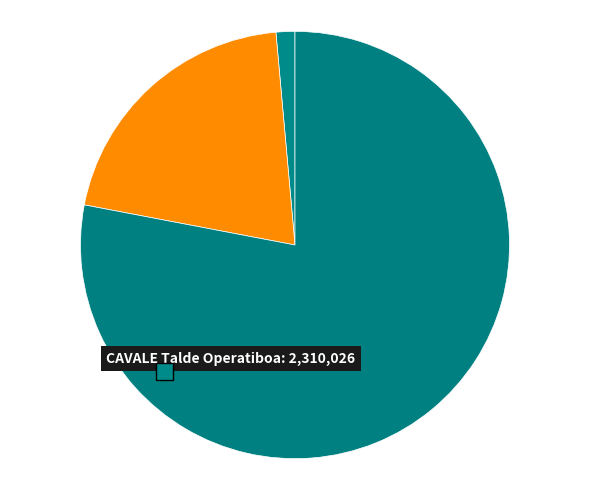

Which slice is the largest?

CAVALE Talde Operatiboa